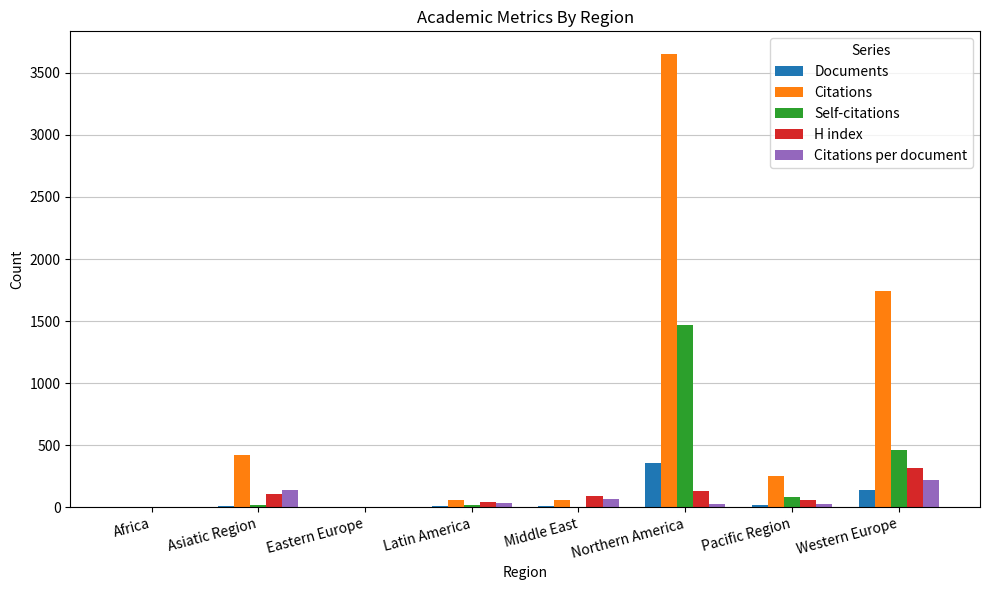

Which series changed the most between Middle East and Northern America?

Citations